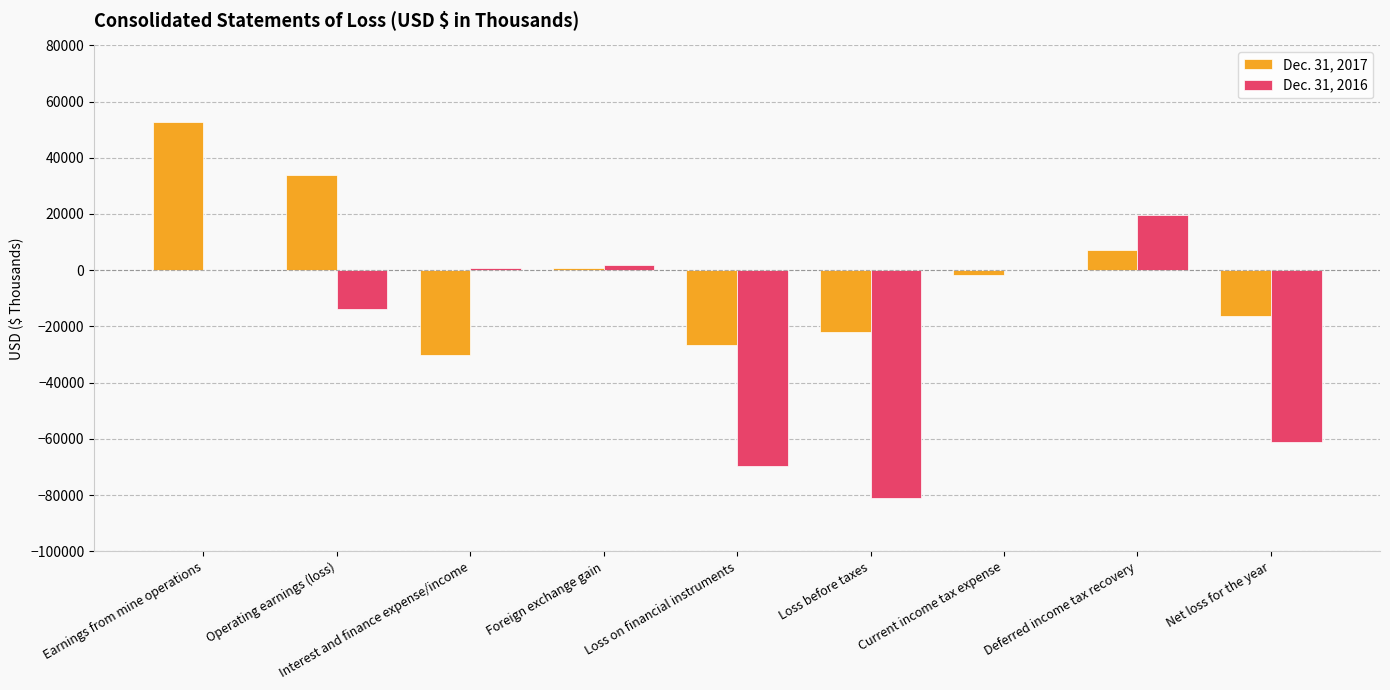

Reading left to right, extract all data points from this chart.

Dec. 31, 2017: 52853	34037	-30128	667	-26430	-21854	-1621	7022	-16453
Dec. 31, 2016: 0	-13953	909	1720	-69668	-80992	0	19780	-61212